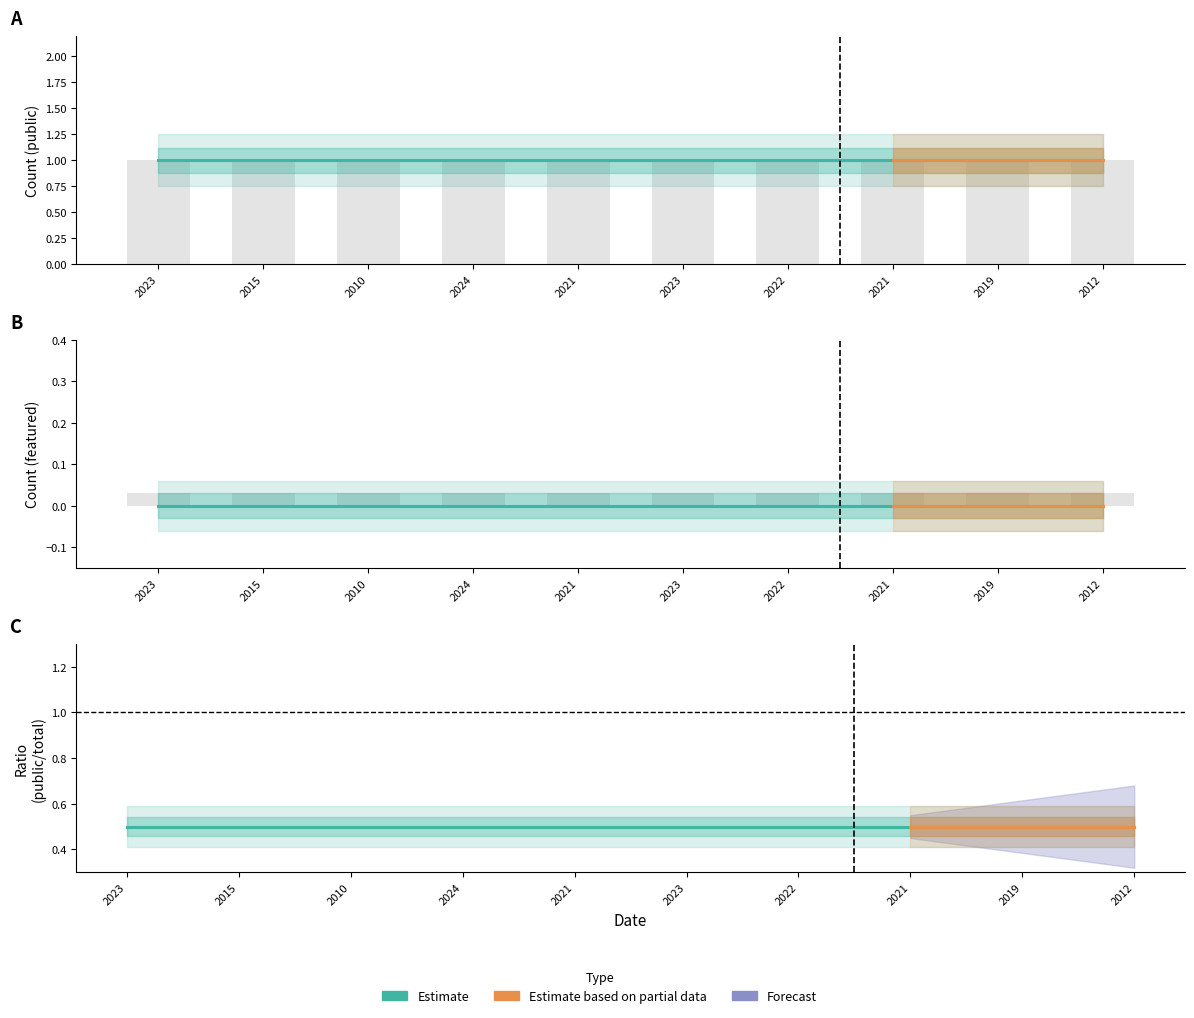

Reading right to left, transcribe all the data shown in this chart.

public: 2012=1	2019=1	2021=1	2022=1	2023=1	2021=1	2024=1	2010=1	2015=1	2023=1
featured: 2012=0	2019=0	2021=0	2022=0	2023=0	2021=0	2024=0	2010=0	2015=0	2023=0